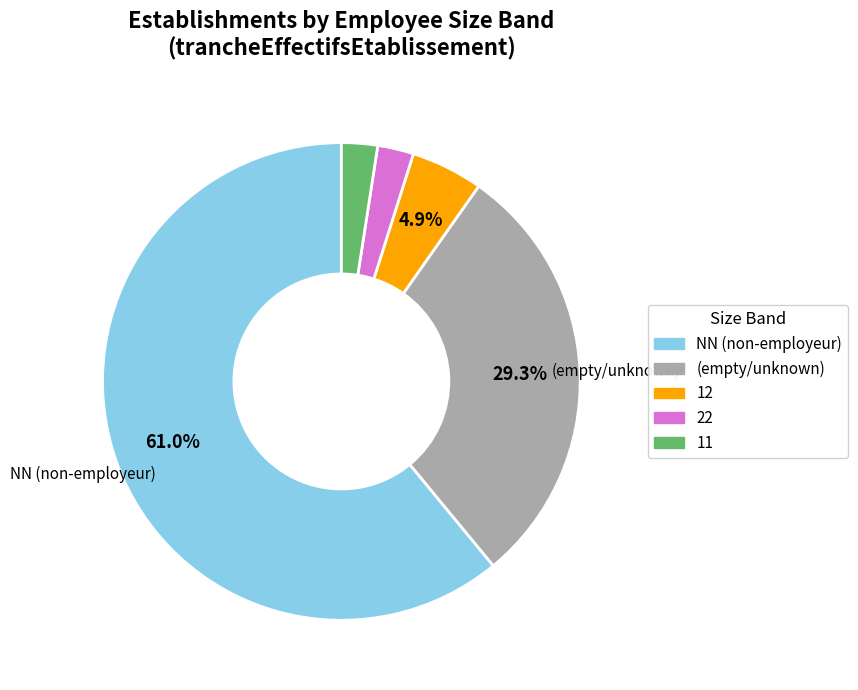

Is there any slice that represents more than half of the pie?

Yes